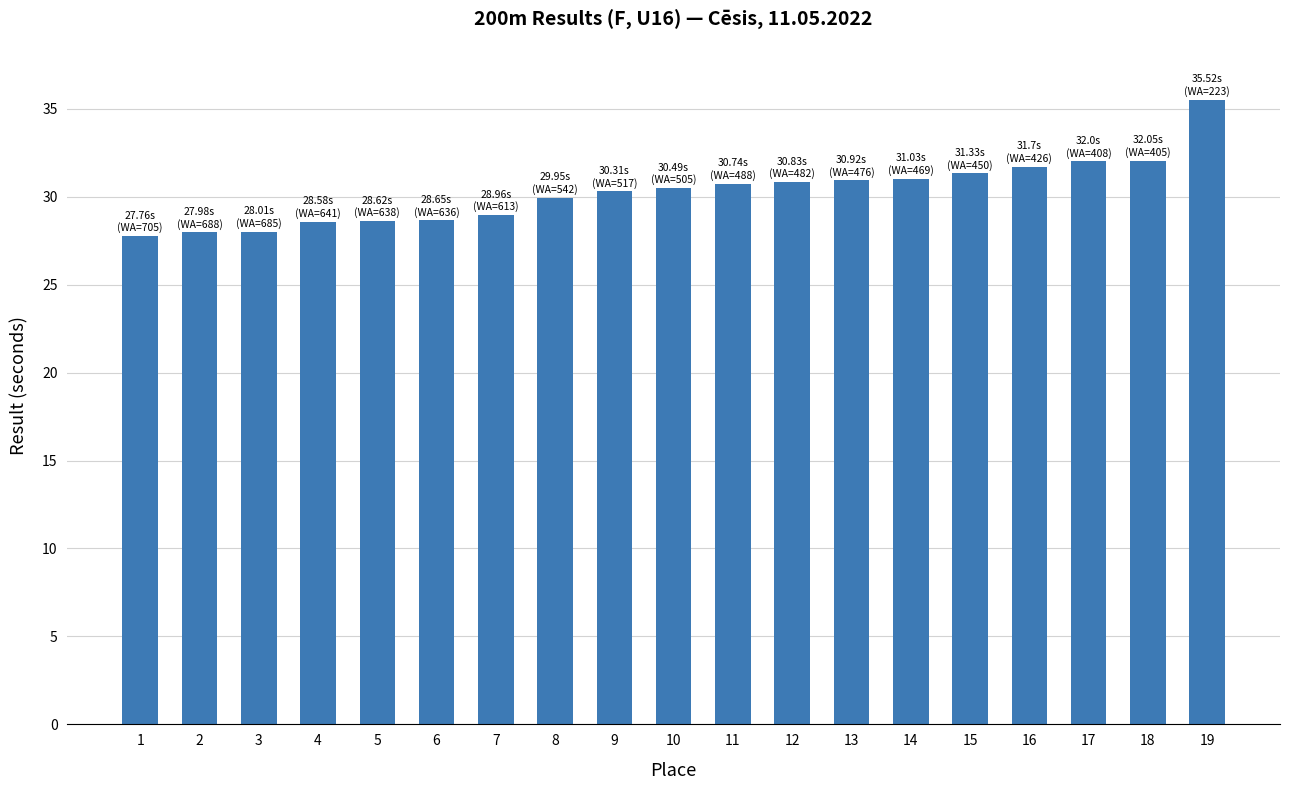

True or false: the data shows 28.6 at 6.

True